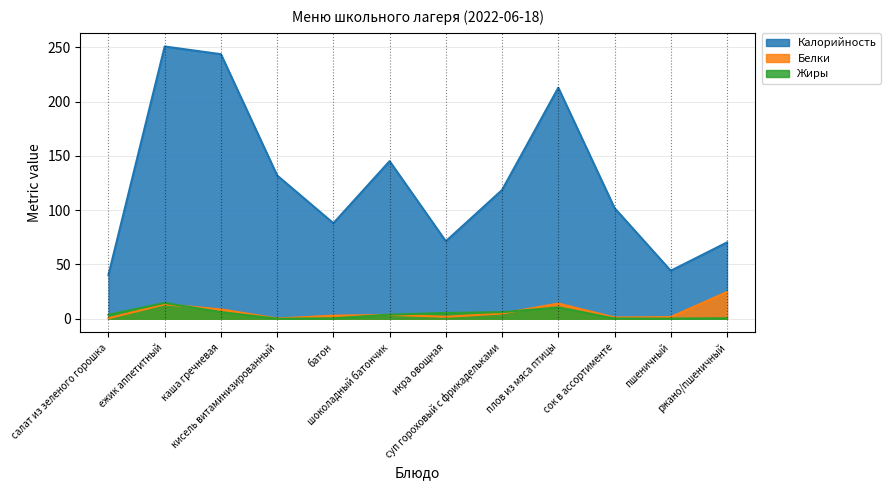

What is the label of the 2nd point from the right?

пшеничный